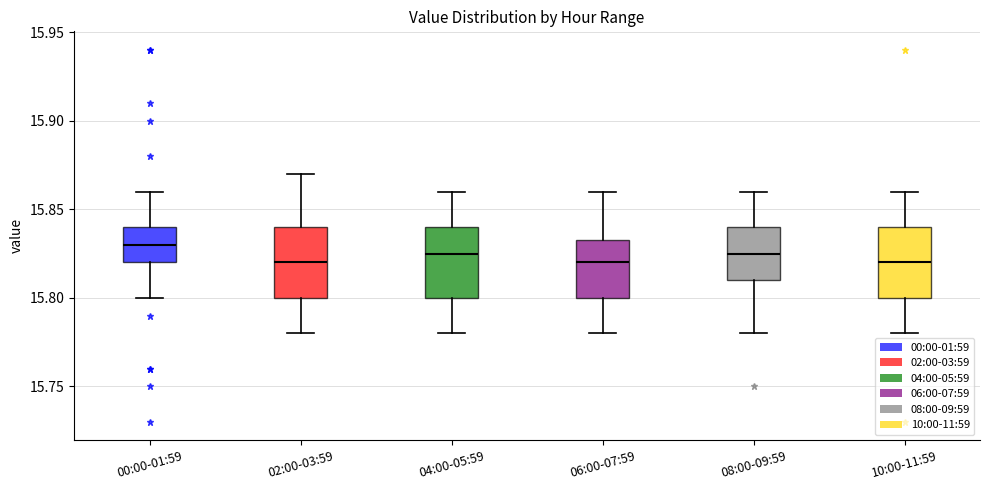

Reading left to right, read every box against the y-axis: the position of its median line, the range the box covers, and the ends of its whiskers. The values are not printed on the chart, so give them approximately, as read against the axis.

00:00-01:59: median 15.830, box 15.820 to 15.840, whiskers 15.800 to 15.860
02:00-03:59: median 15.820, box 15.800 to 15.840, whiskers 15.780 to 15.870
04:00-05:59: median 15.825, box 15.800 to 15.840, whiskers 15.780 to 15.860
06:00-07:59: median 15.820, box 15.800 to 15.835, whiskers 15.780 to 15.860
08:00-09:59: median 15.825, box 15.810 to 15.840, whiskers 15.780 to 15.860
10:00-11:59: median 15.820, box 15.800 to 15.840, whiskers 15.780 to 15.860